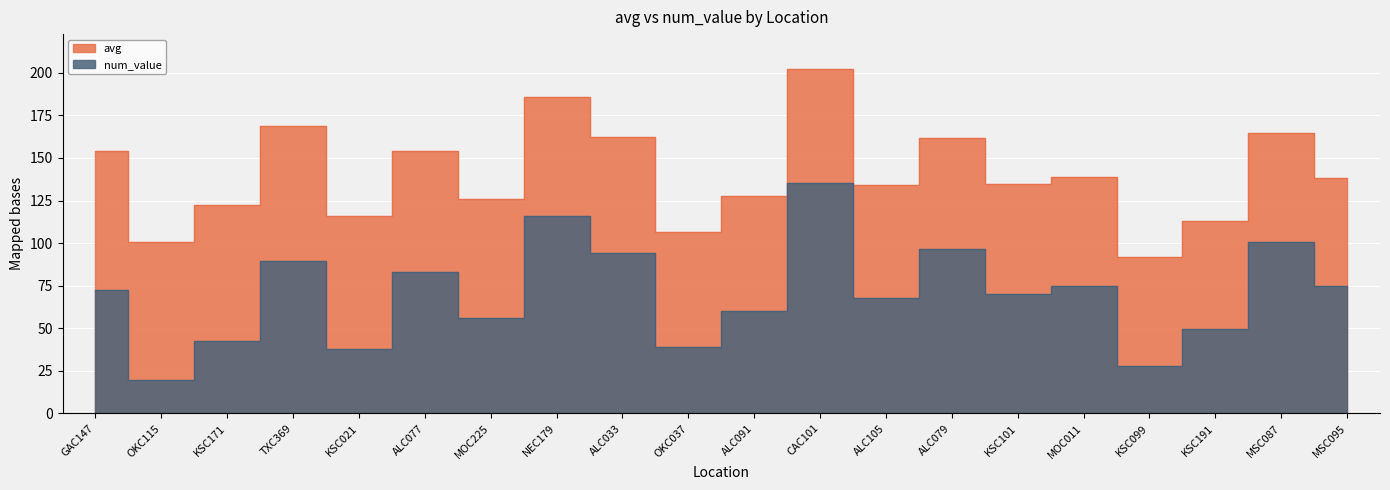

What value does the num_value series have at TXC369?

89.6